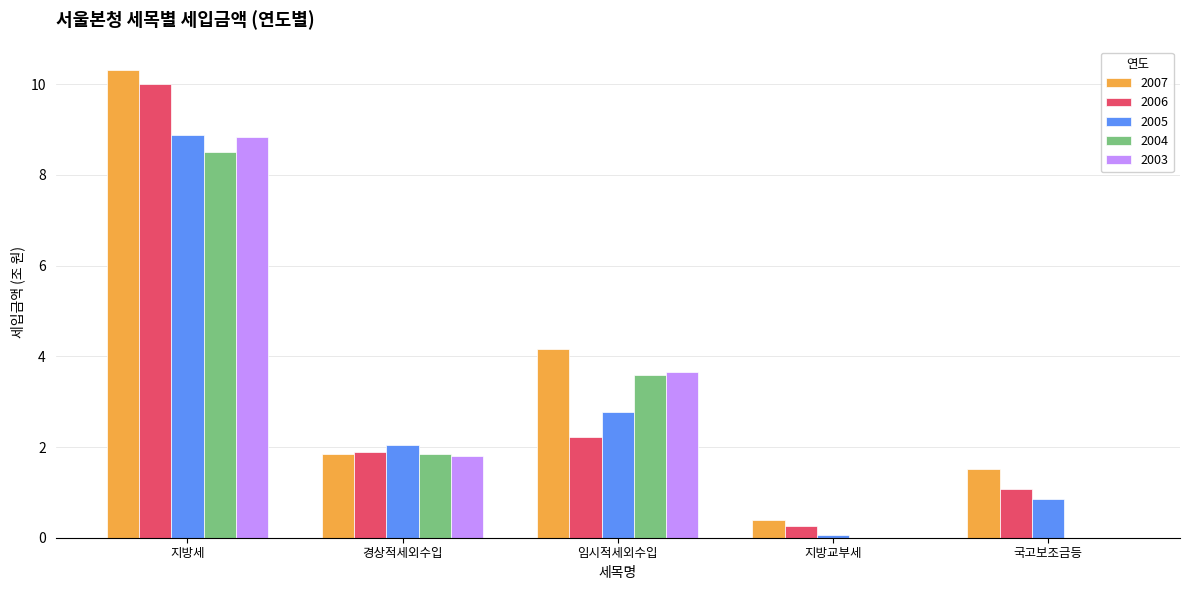

What is the average value of the 2004 series?

2.8